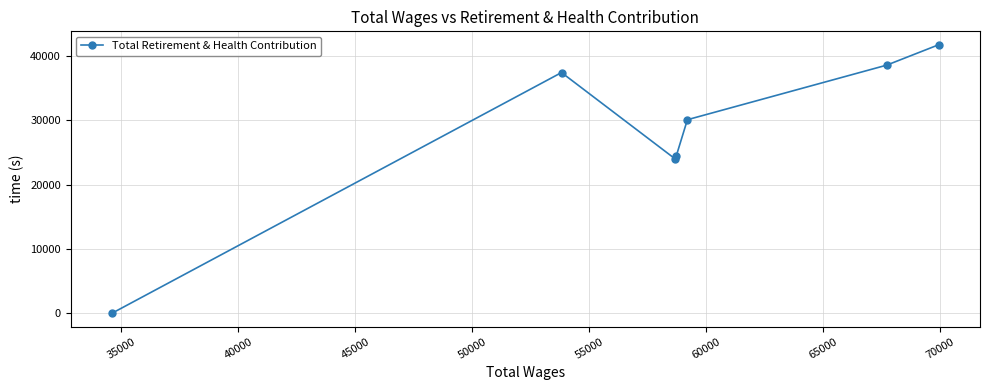

How many positive values are there?

6